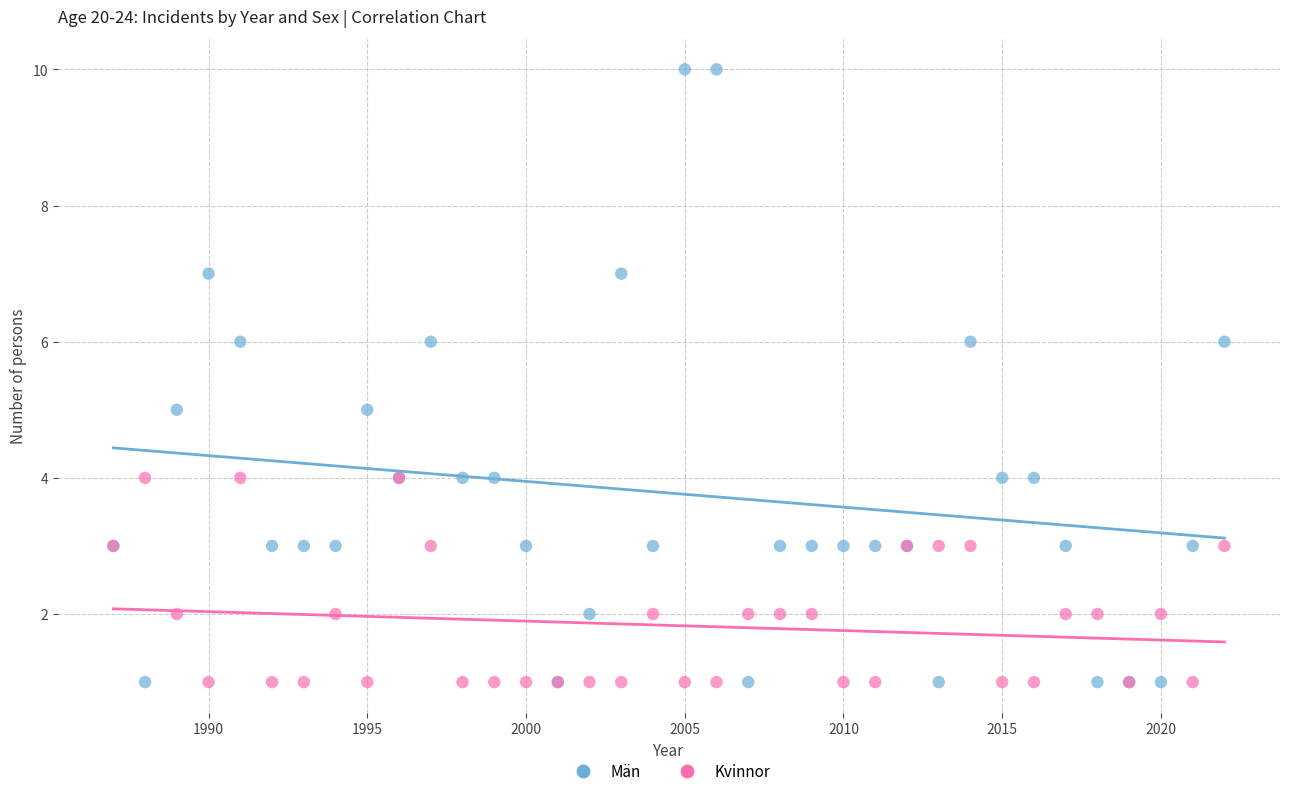

What is the X range (max minus min) for the scatter plot?

35